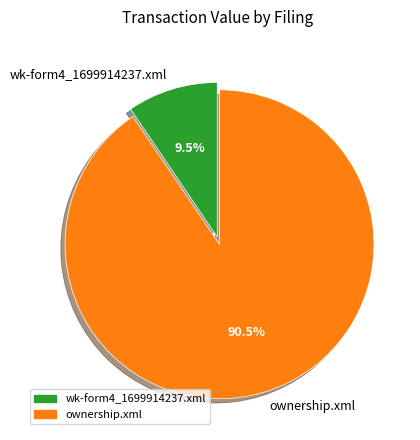

Which slice is the largest?

ownership.xml